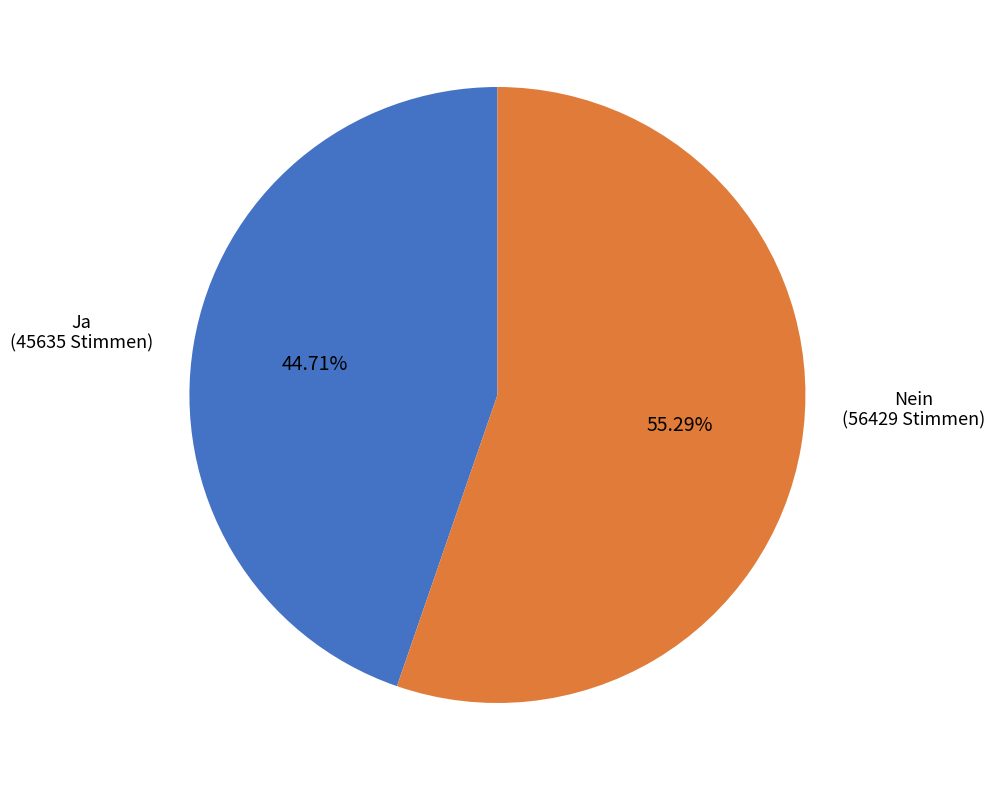

Is there any slice that represents more than half of the pie?

Yes